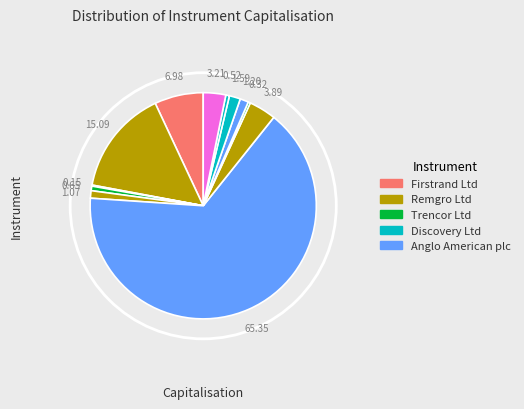

How many segments does this pie chart have?

12